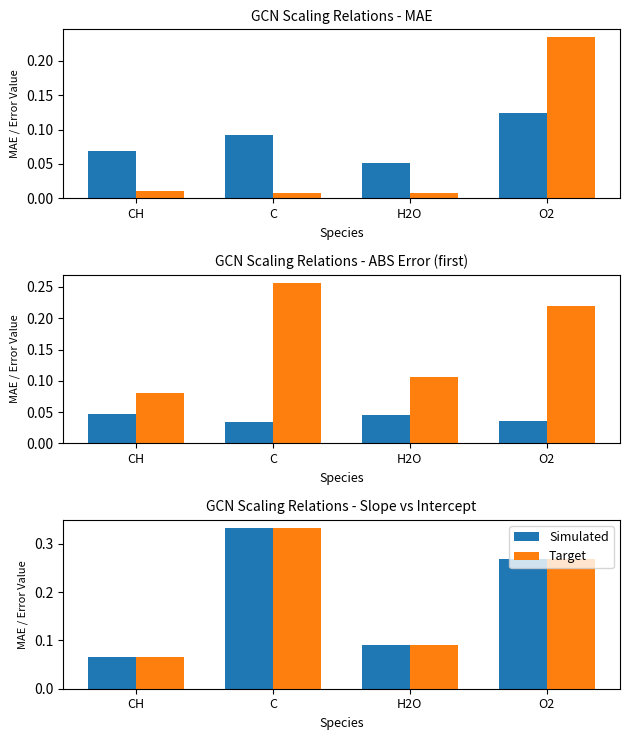

True or false: Simulated has a value of 0.1 at H2O.

True